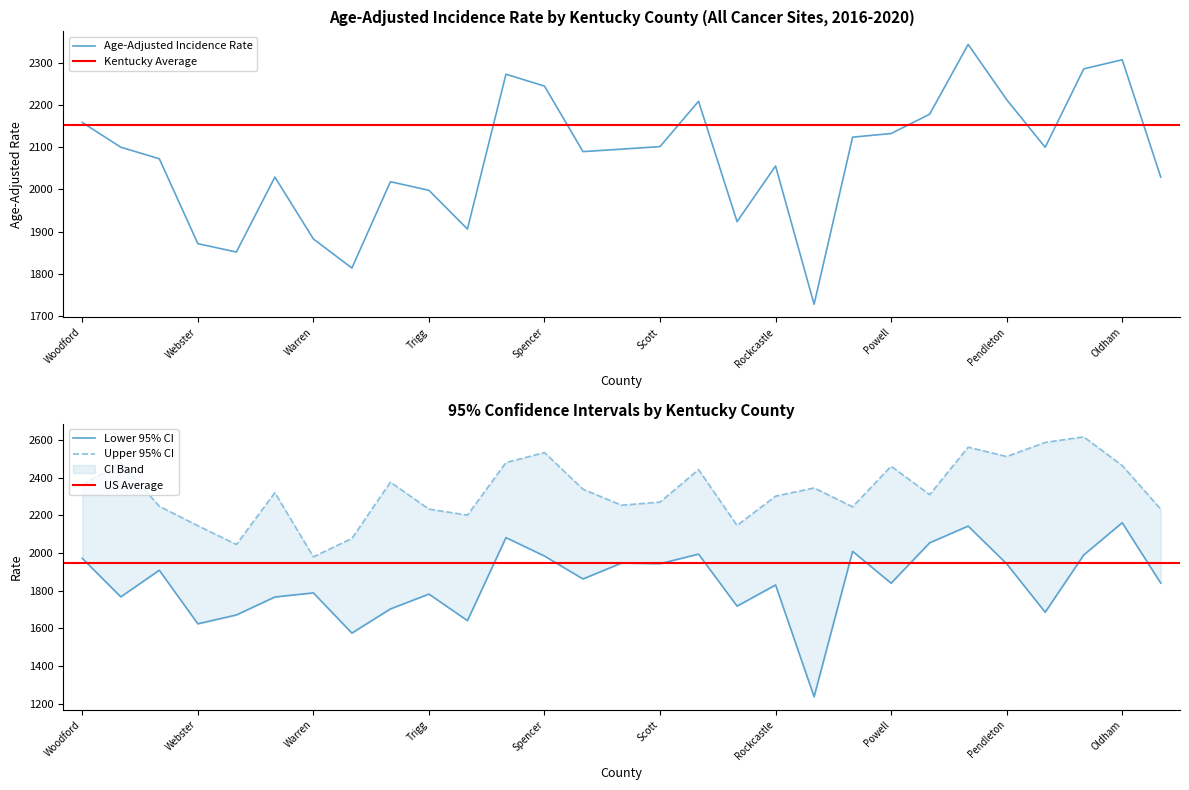

True or false: Upper 95% CI and Lower 95% CI cross at least once.

False